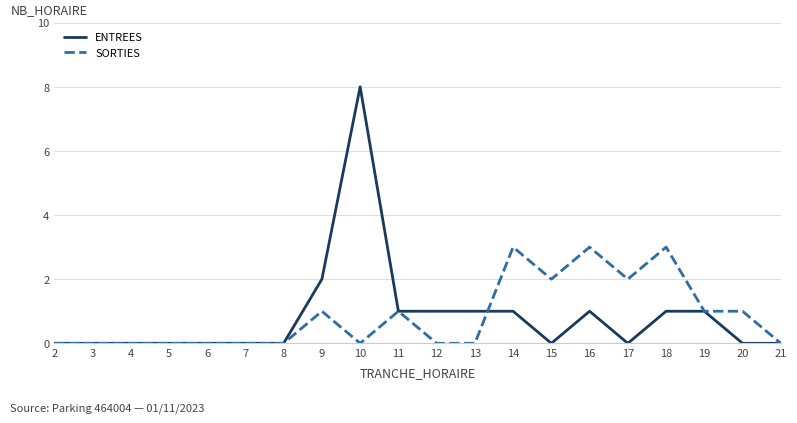

At which category is the sum across all series the highest?

10